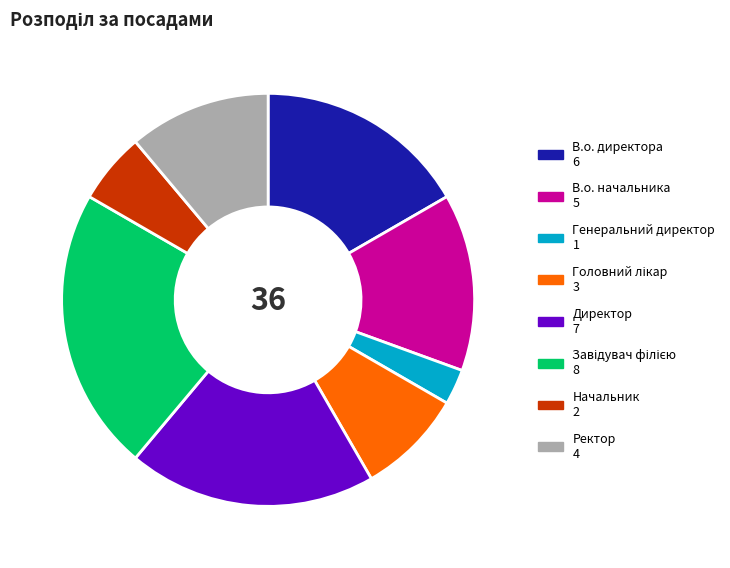

Which has a higher value, Генеральний директор or Ректор?

Ректор